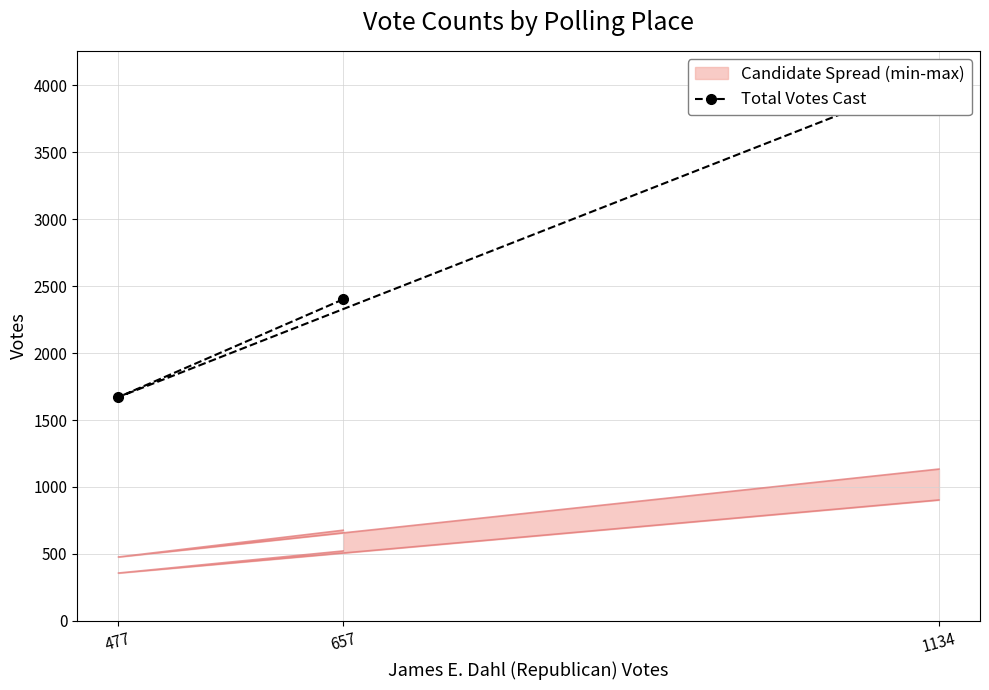

What is the label of the 1st point from the right?

1134